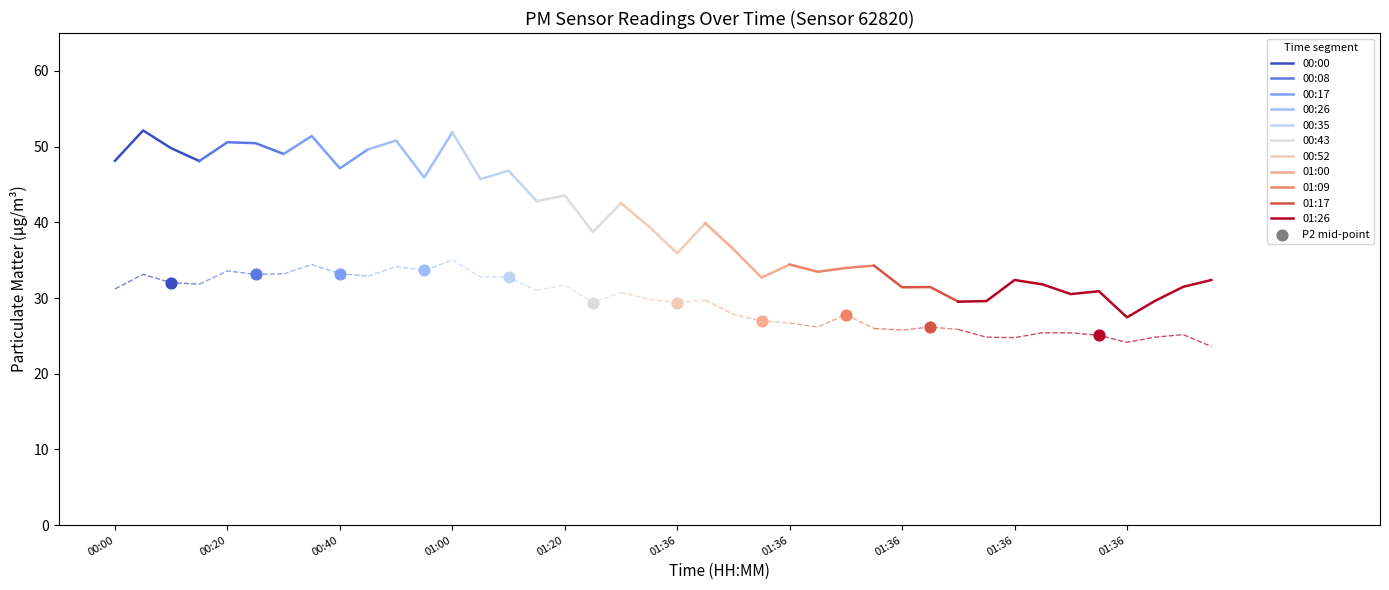

How many interior local peaks does the 00:00 series have?

1